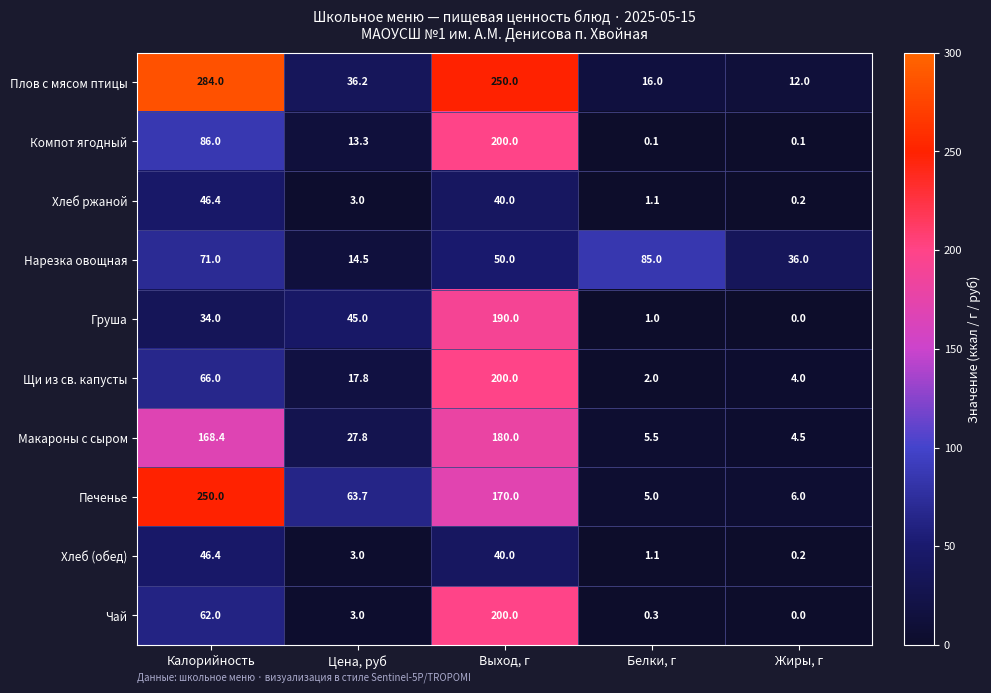

At how many categories does at least one series exceed 251?

1